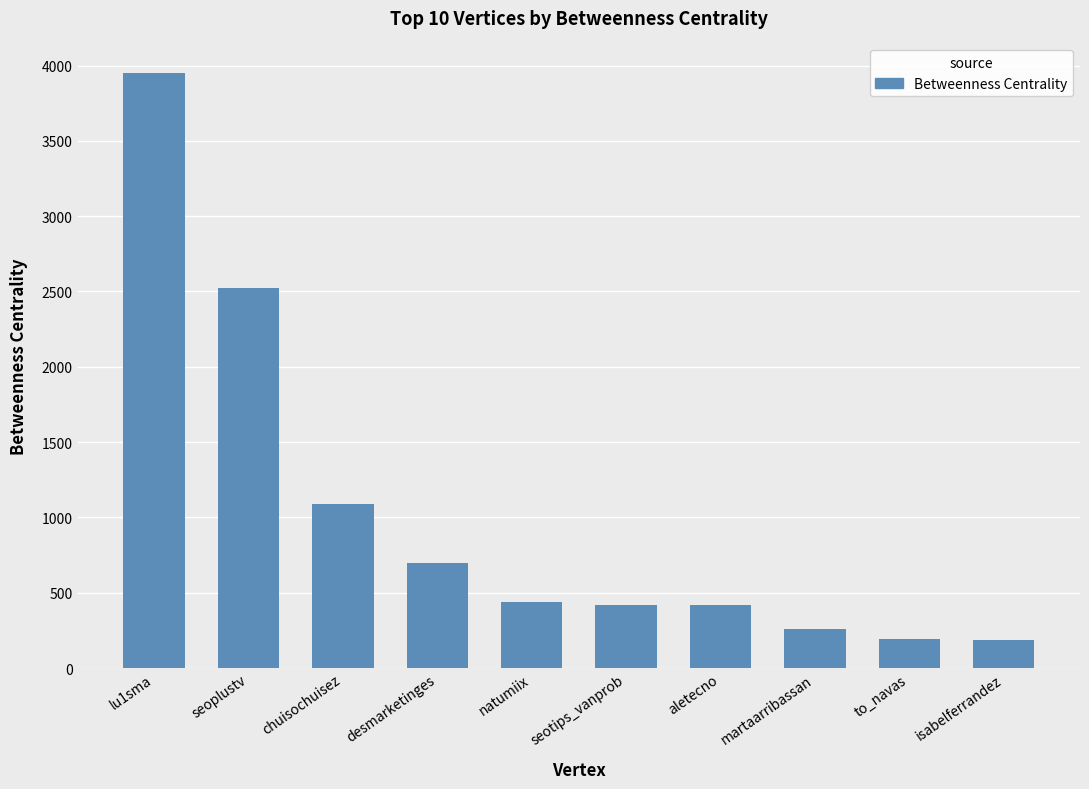

What is the ratio of the value at desmarketinges to the value at martaarribassan?

2.7